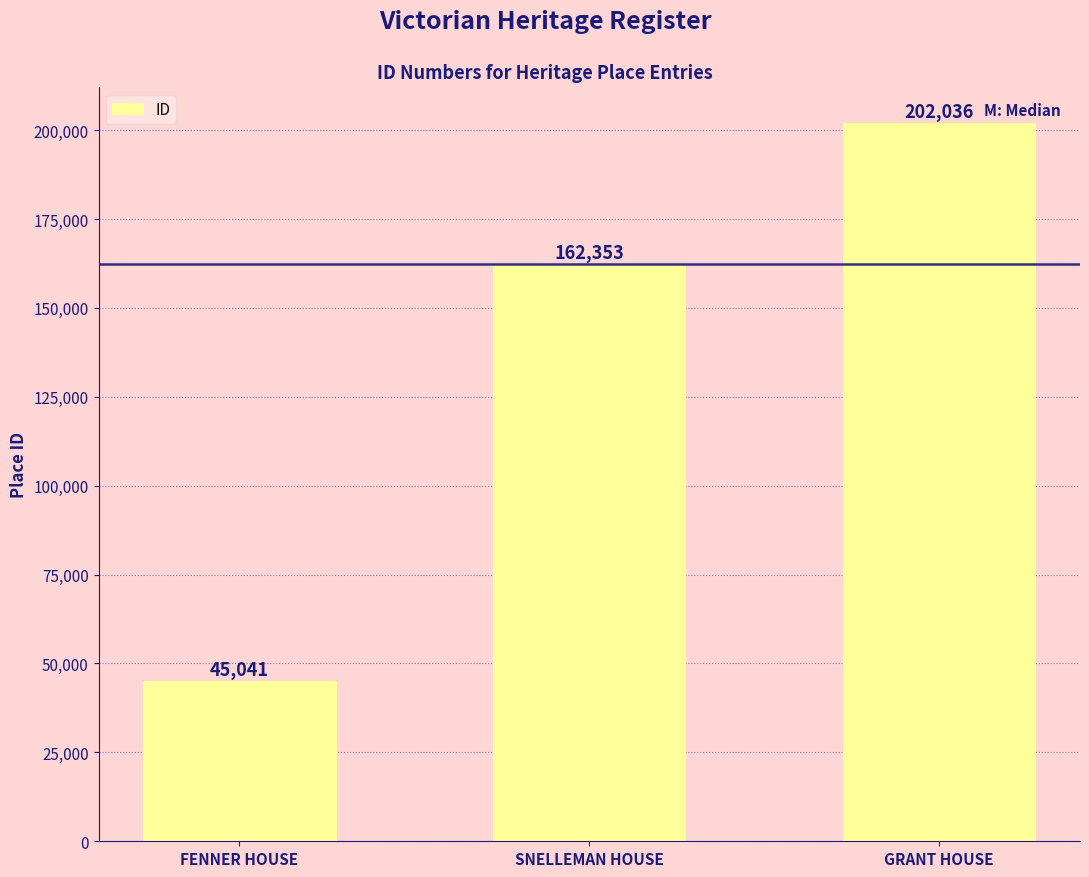

What is the sum of all values?

409430